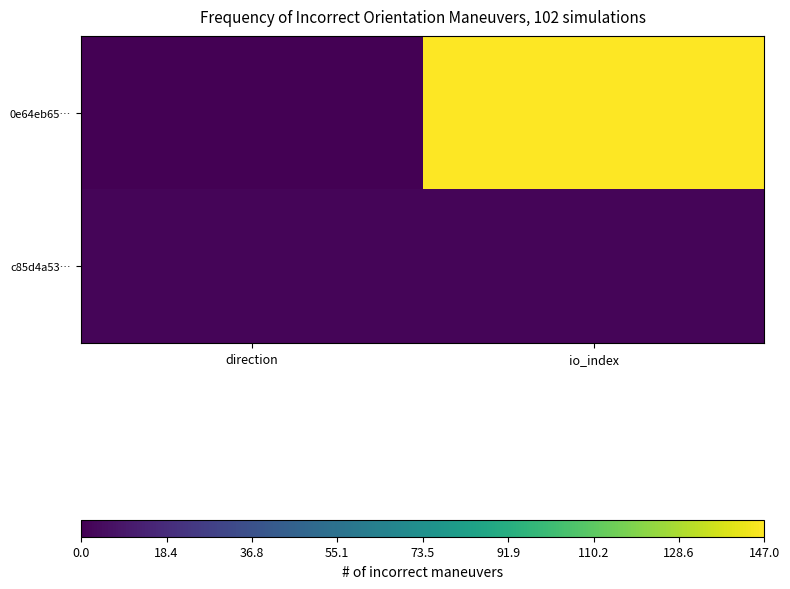

What is the greatest value displayed?

147